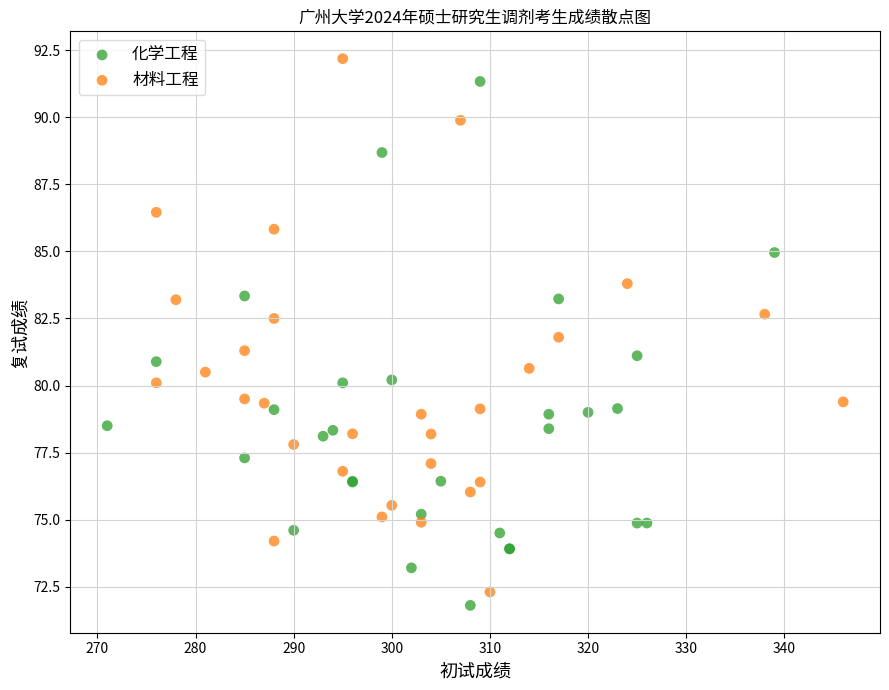

Which series contains the lowest Y value?

化学工程